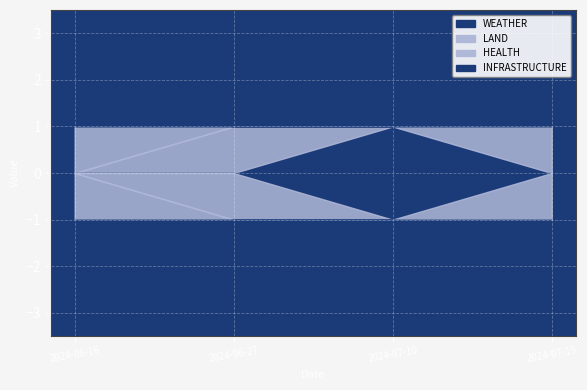

Reading left to right, extract all data points from this chart.

WEATHER: 2024-06-16=0	2024-06-27=0	2024-07-10=1	2024-07-15=0
LAND: 2024-06-16=0	2024-06-27=1	2024-07-10=0	2024-07-15=1
HEALTH: 2024-06-16=1	2024-06-27=0	2024-07-10=0	2024-07-15=0
INFRASTRUCTURE: 2024-06-16=1	2024-06-27=0	2024-07-10=0	2024-07-15=1